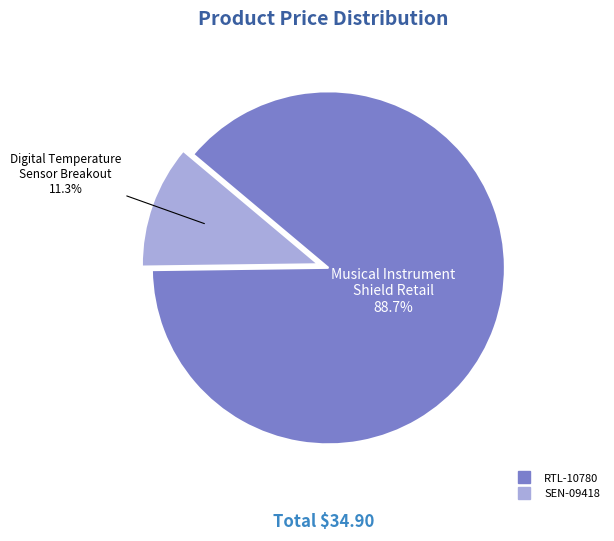

What is the smallest slice in the pie chart?

SEN-09418